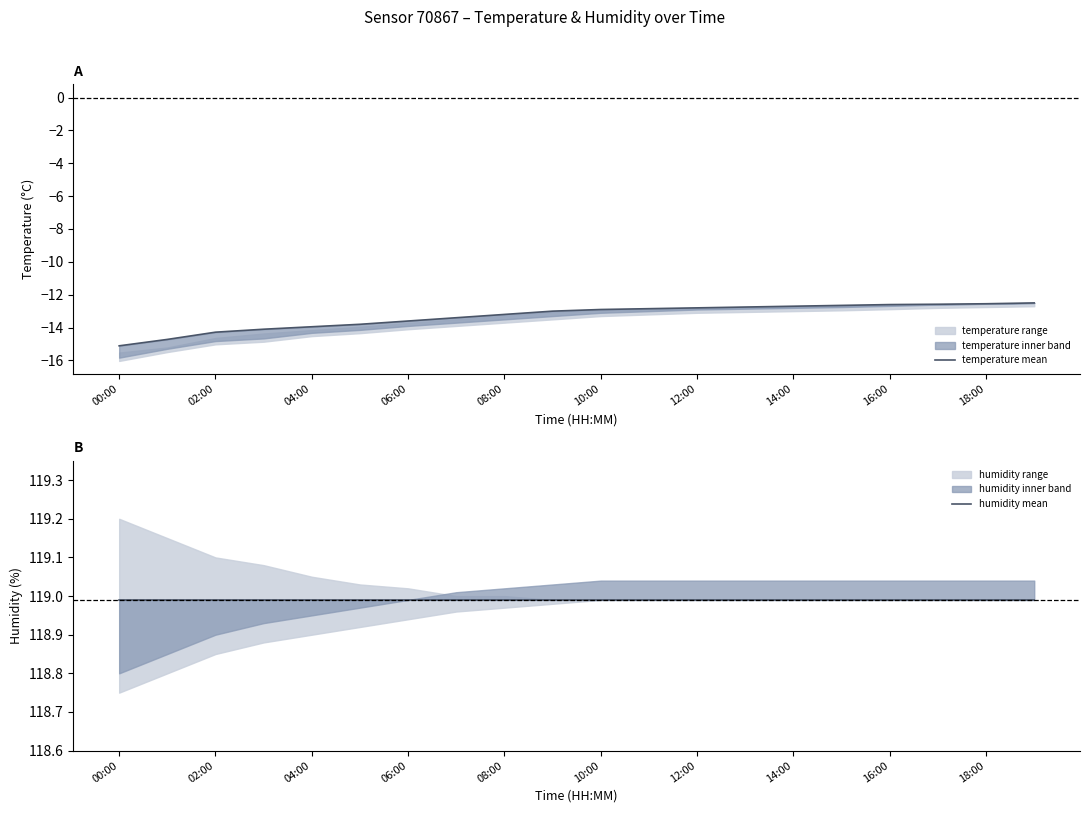

Reading left to right, transcribe all the data shown in this chart.

temperature mean: -15.1	-14.7	-14.3	-14.1	-13.9	-13.8	-13.6	-13.4	-13.2	-13.0	-12.9	-12.8	-12.8	-12.8	-12.7	-12.7	-12.6	-12.6	-12.6	-12.5
humidity mean: 119.0	119.0	119.0	119.0	119.0	119.0	119.0	119.0	119.0	119.0	119.0	119.0	119.0	119.0	119.0	119.0	119.0	119.0	119.0	119.0